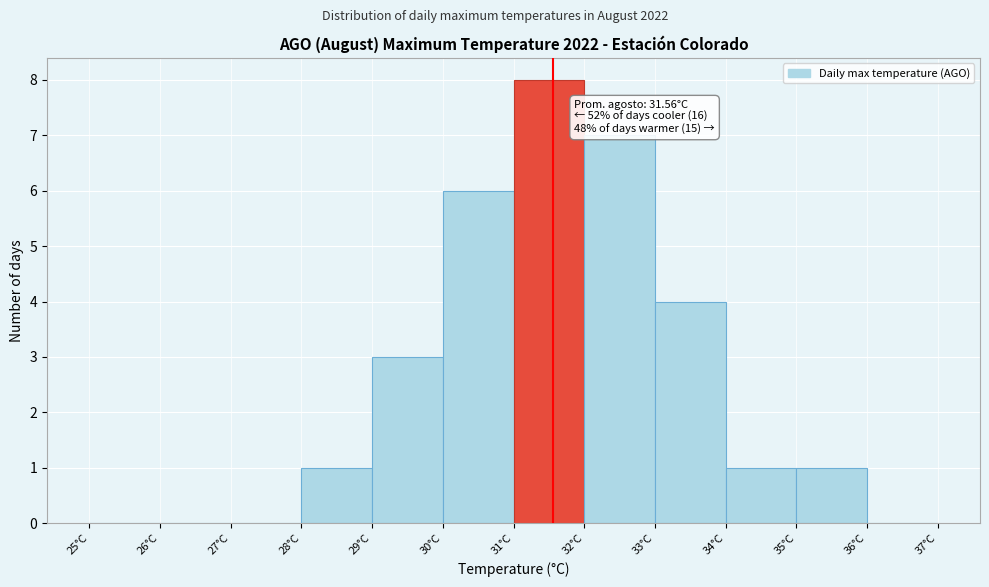

Over which range of the x-axis is the bar tallest?

31 to 32